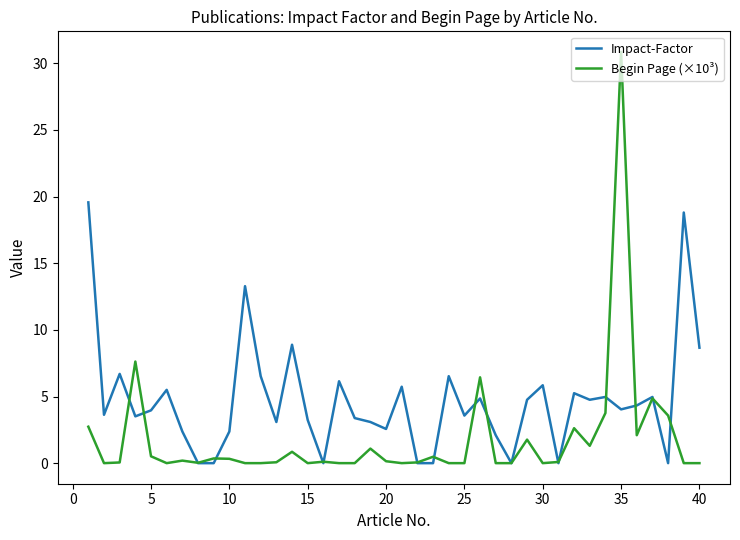

Which series has the widest spread of values?

Begin Page (×10³)